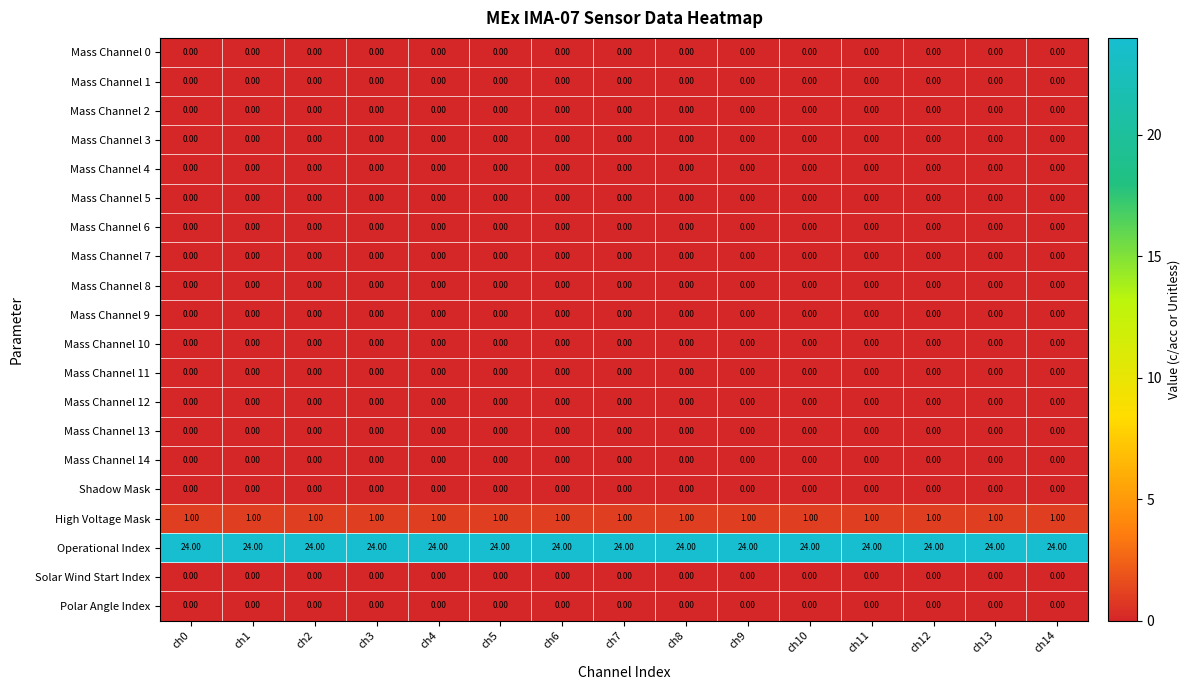

What is the total value across all series at ch8?

25